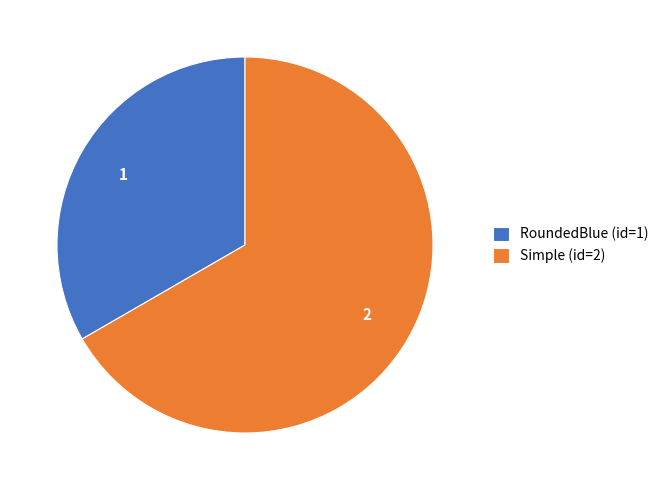

What is the smallest slice in the pie chart?

RoundedBlue (id=1)